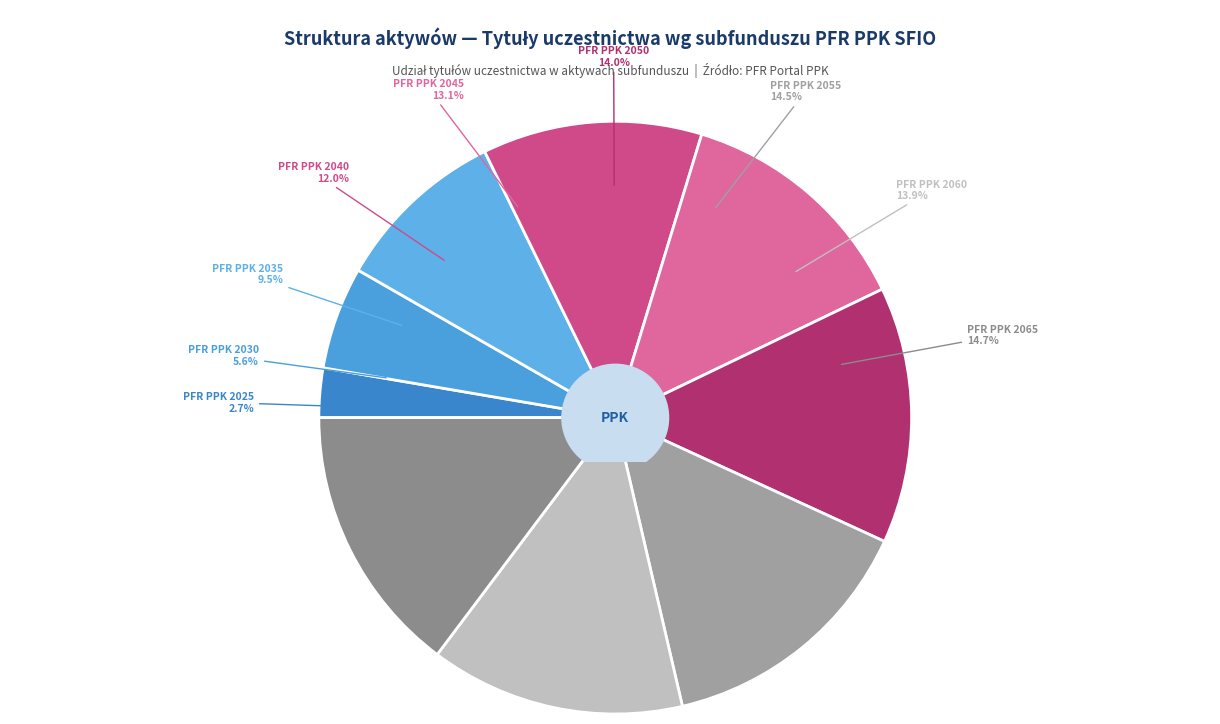

Rank the categories by value from highest to lowest.

PFR PPK 2065, PFR PPK 2055, PFR PPK 2050, PFR PPK 2060, PFR PPK 2045, PFR PPK 2040, PFR PPK 2035, PFR PPK 2030, PFR PPK 2025